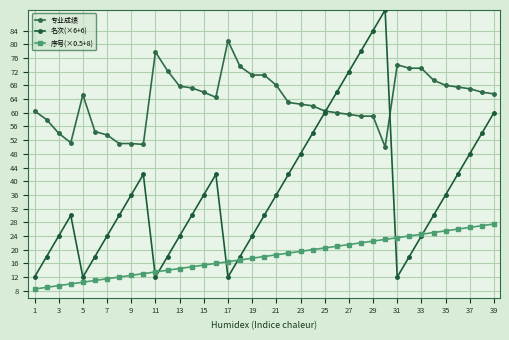

What is the maximum value for 名次(×6+6)?

90.0